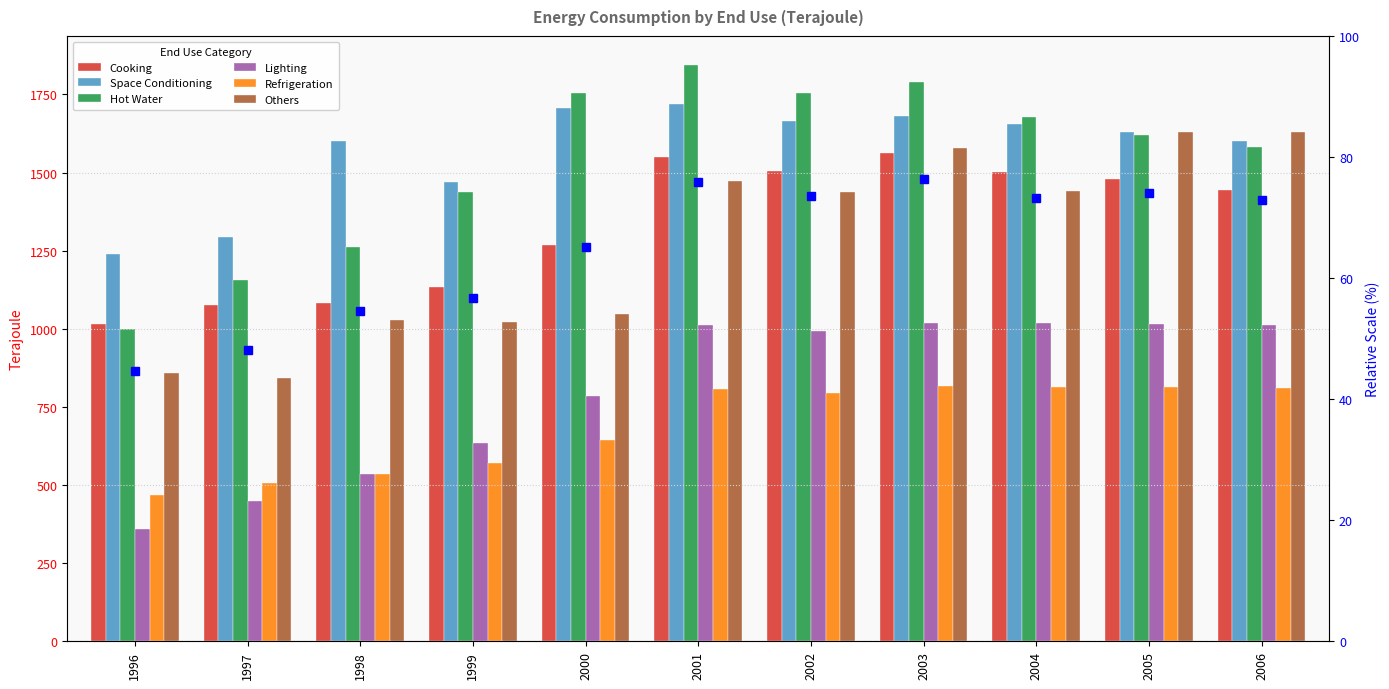

True or false: Others has a value of 2187 at 2005.

False